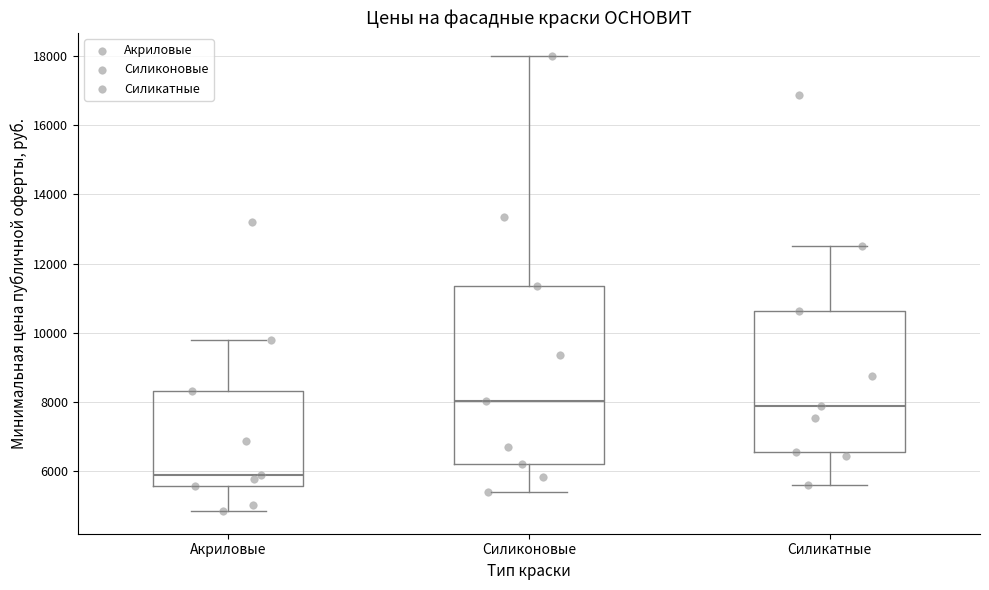

Which box is the tallest, from its lower edge to its upper edge?

Силиконовые